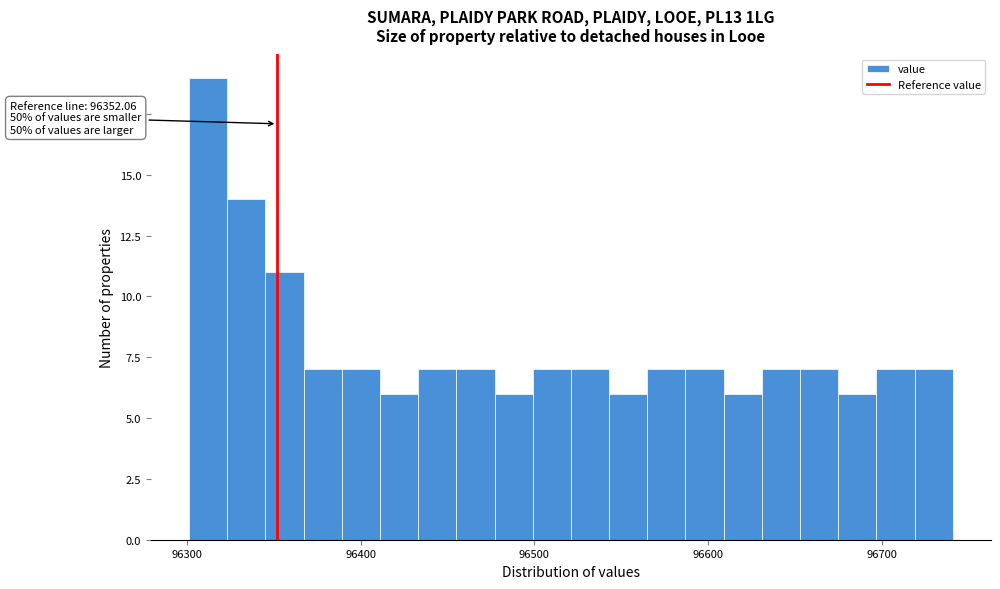

Read against the x-axis, roughly where is the centre of the tallest bar?

96310